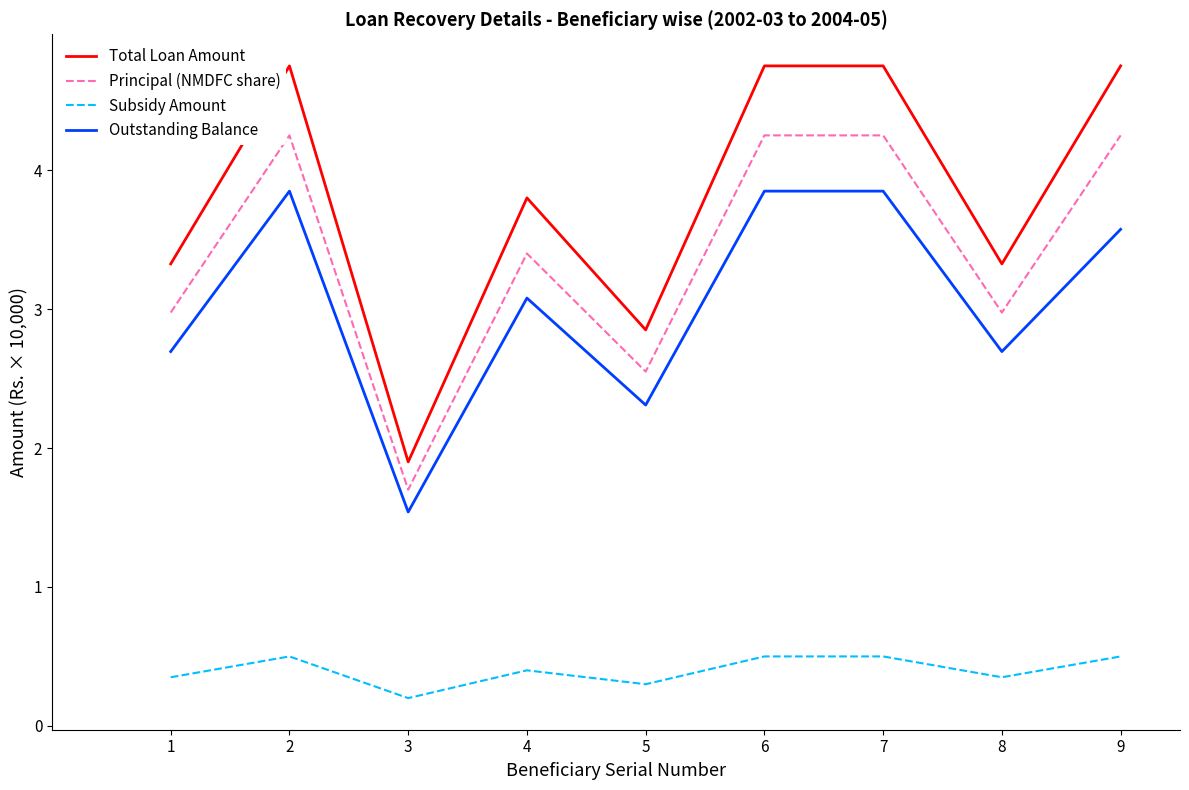

Is it true that Subsidy Amount equals 0.1 at 8?

False